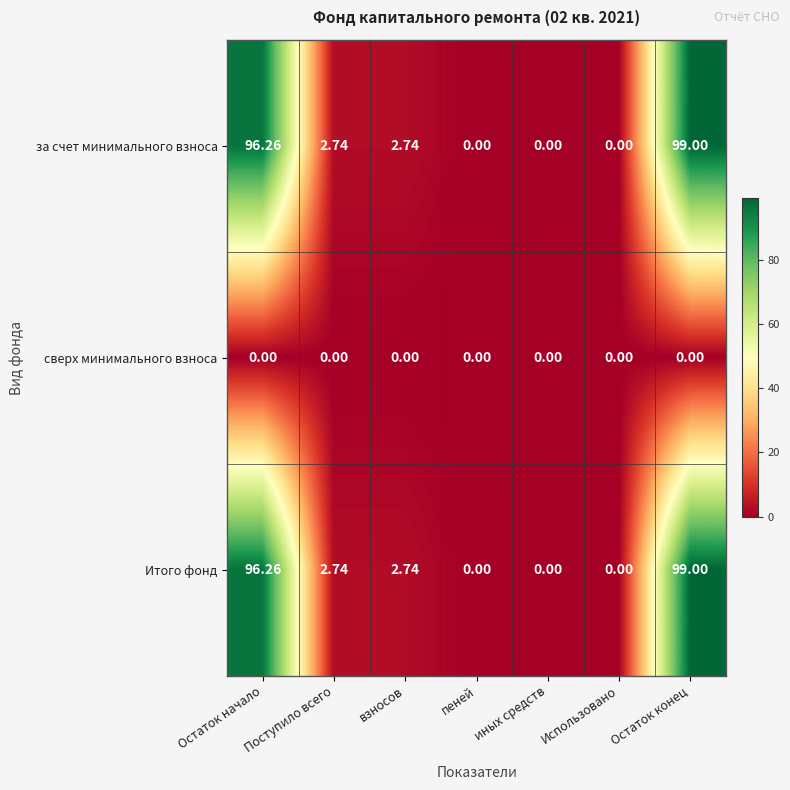

How many positive values does the Итого фонд series have?

4